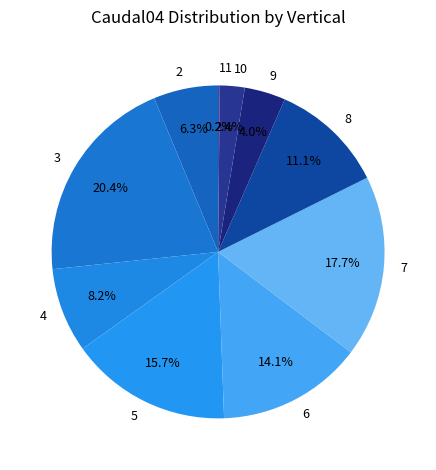

Which slice is the largest?

3